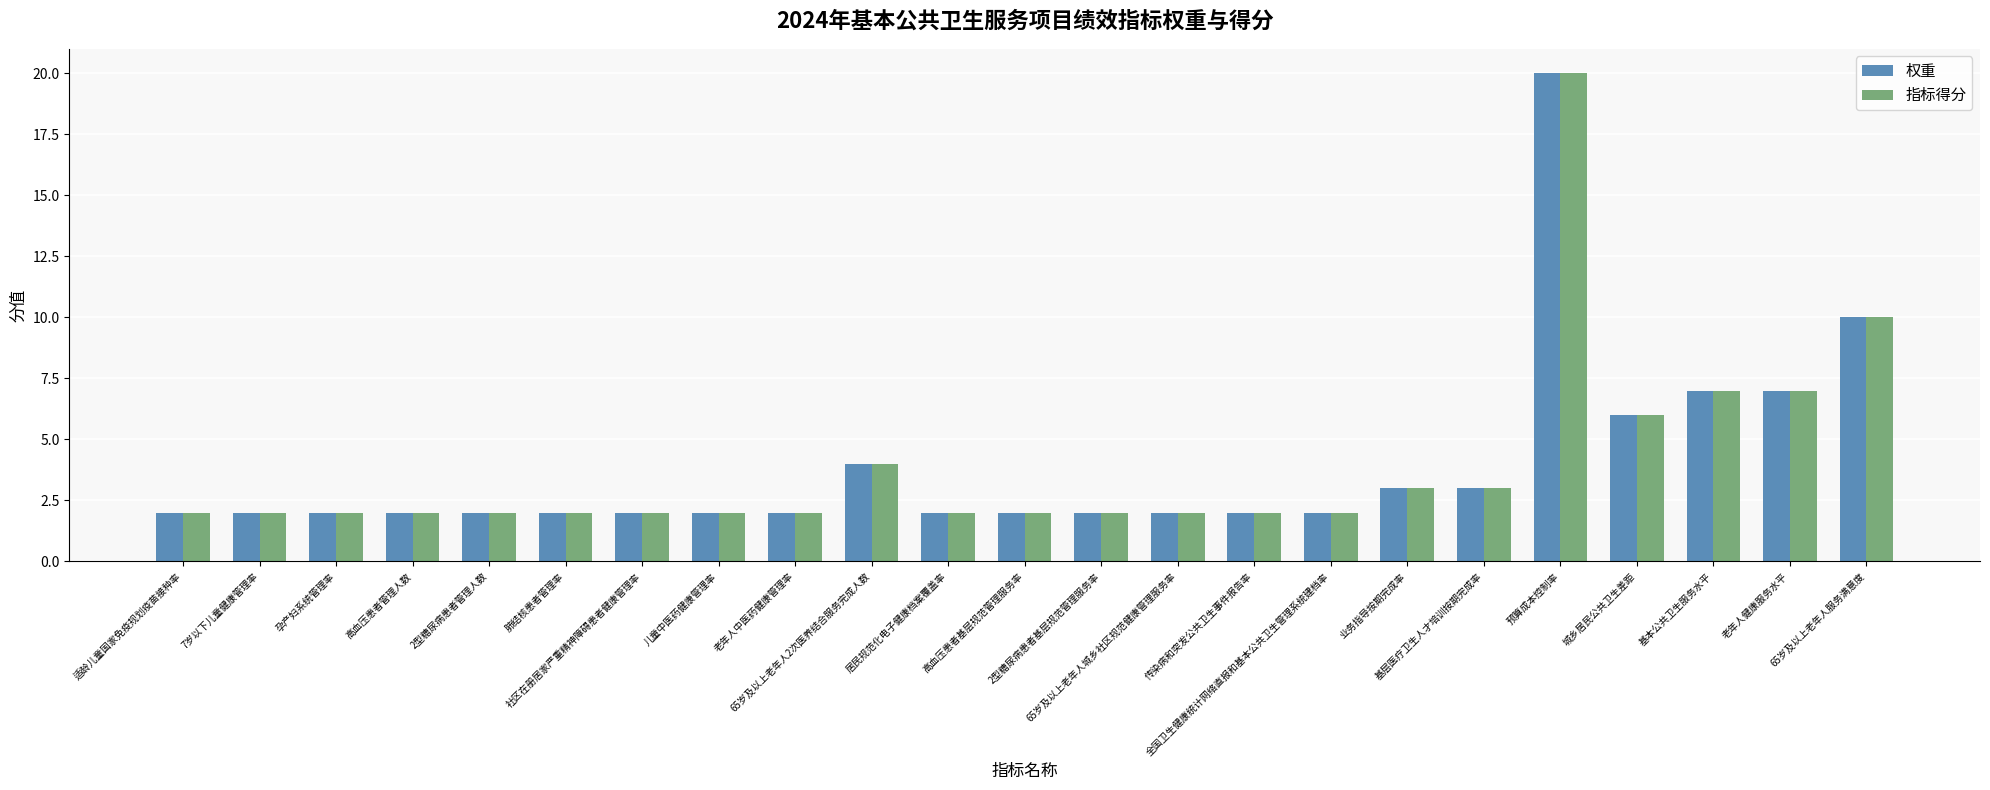

What is the sum of all 指标得分 values?

90